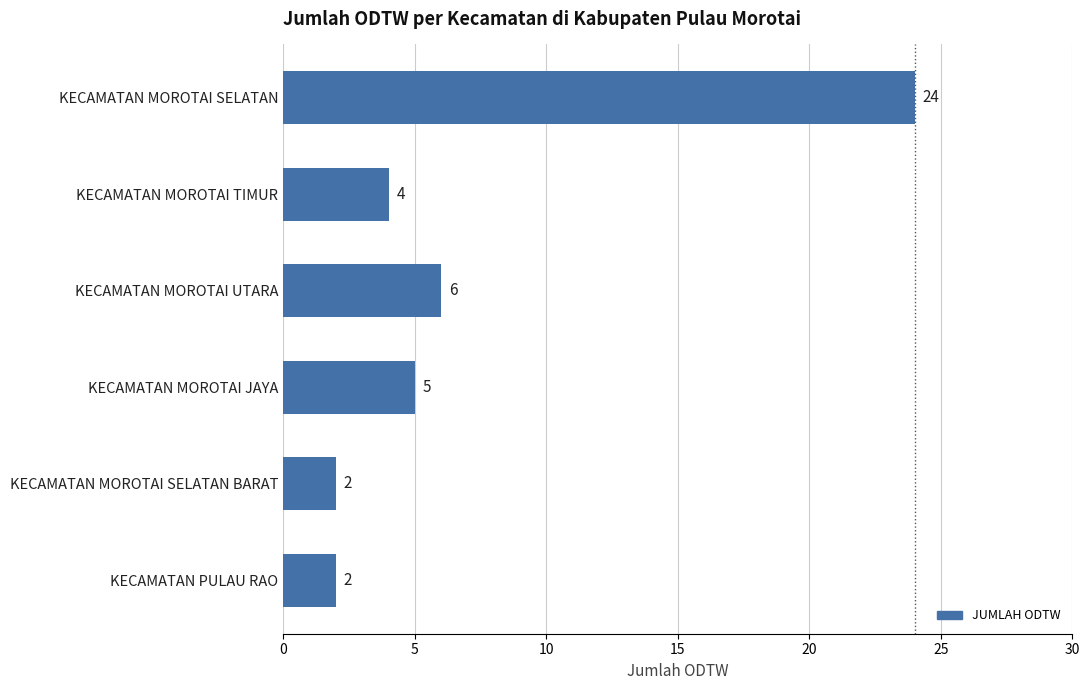

True or false: the data shows 5 at KECAMATAN MOROTAI JAYA.

True